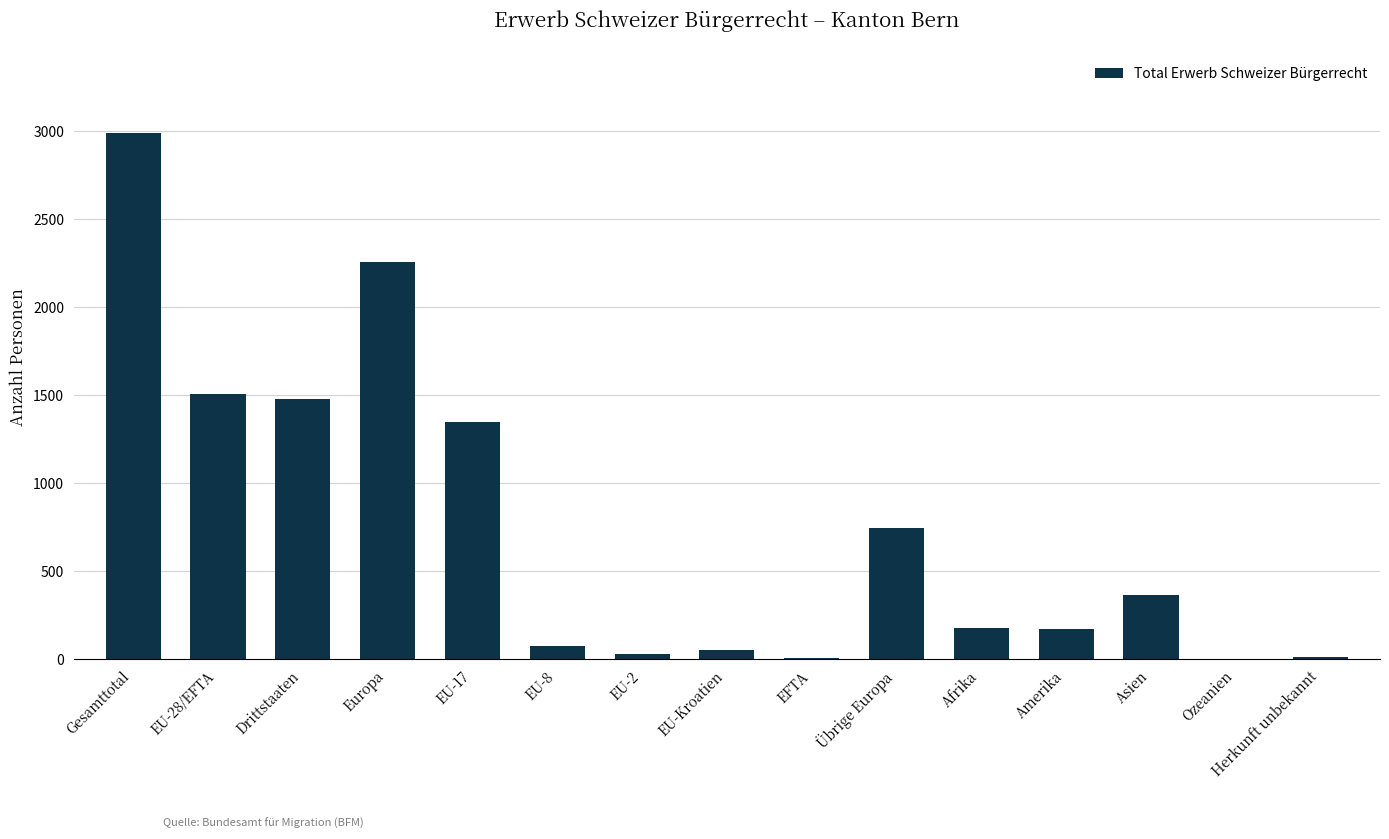

The value at Europa is 2254. True or false?

True